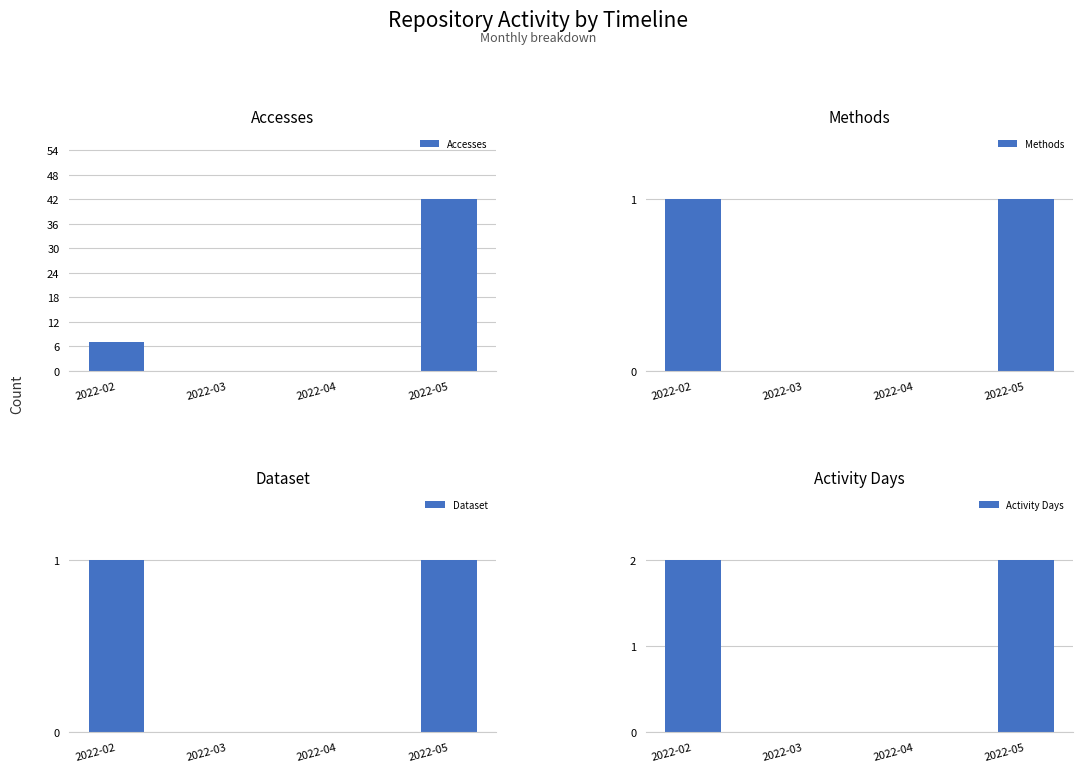

Is it true that Dataset equals 2 at 2022-02?

False